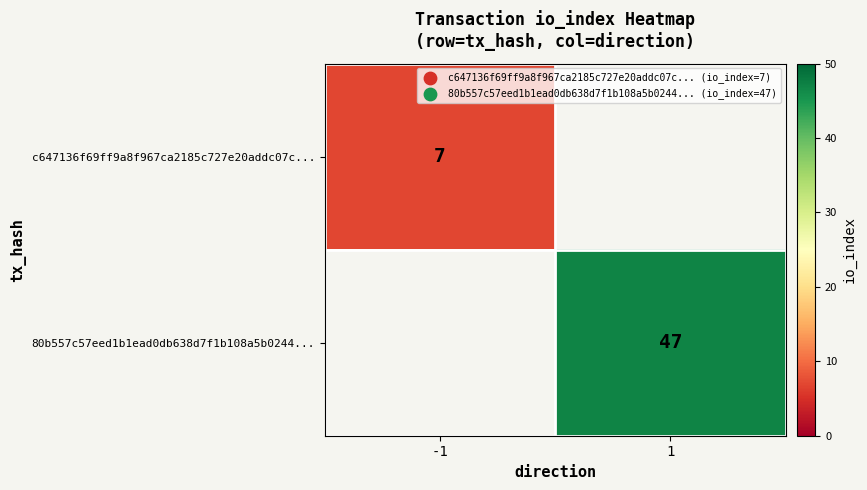

The c647136f69ff9a8f967ca2185c727e20addc07c... series shows 10 at -1. True or false?

False